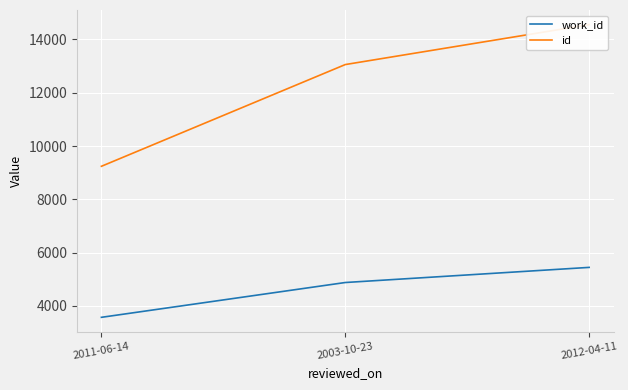

Which series has the largest total across all categories?

id